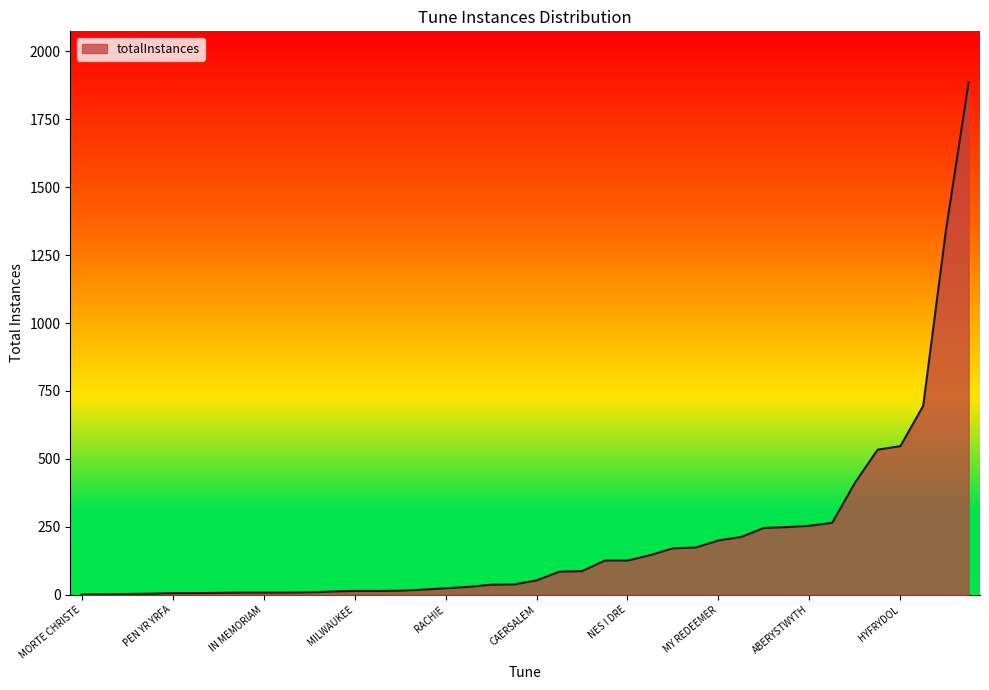

What is the maximum value shown in the chart?

1885